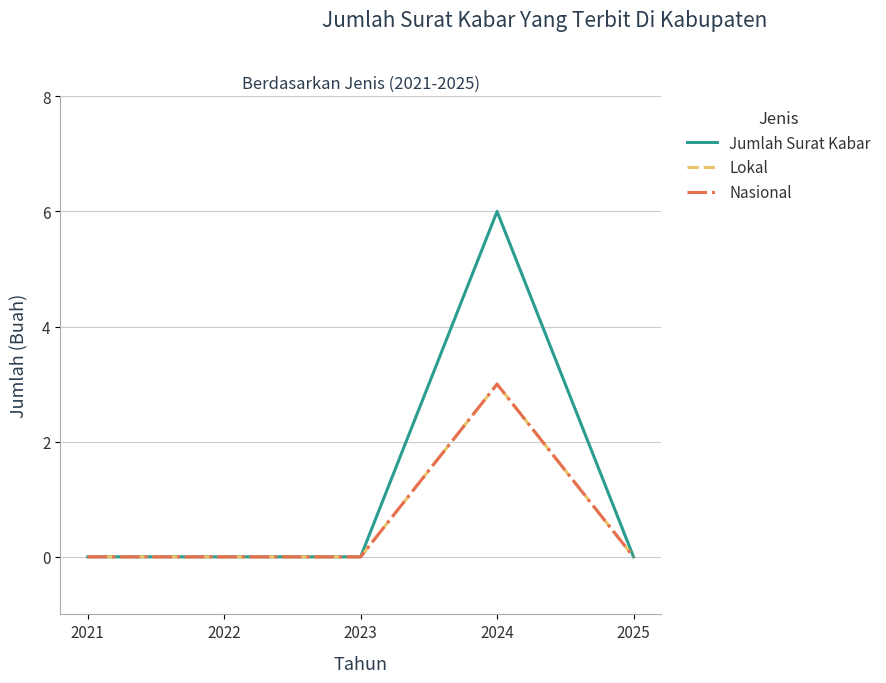

True or false: Nasional and Lokal cross at least once.

False